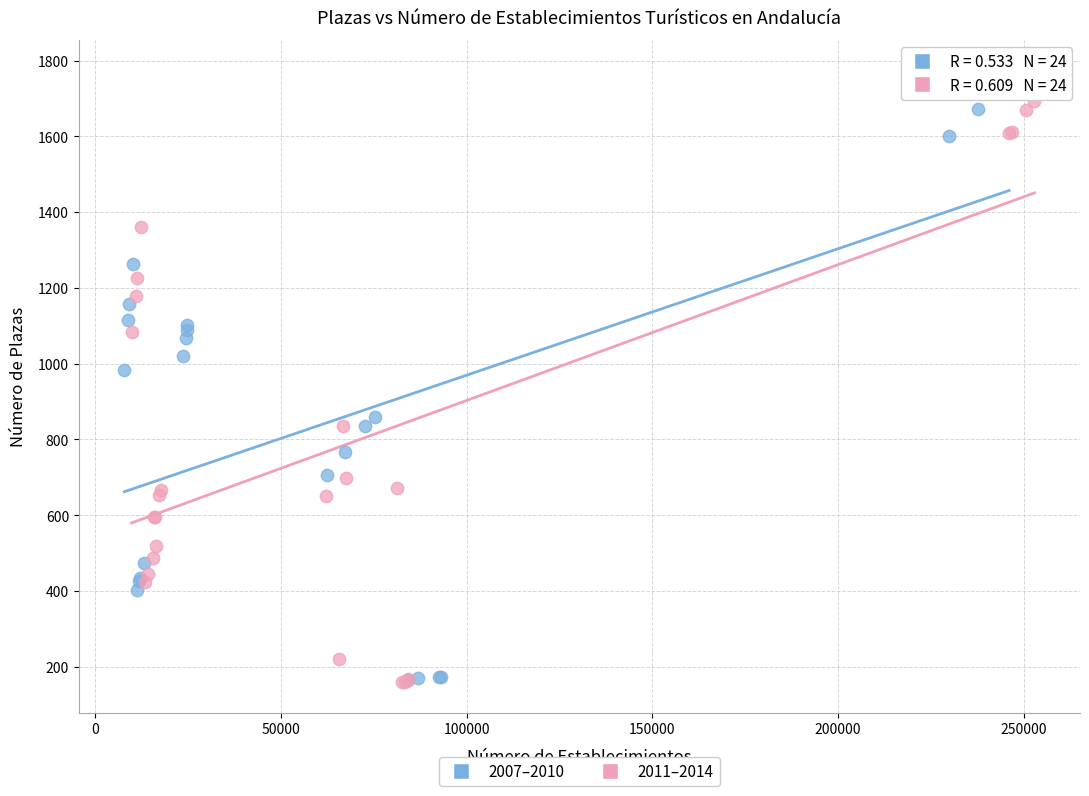

Which series has the widest spread of Y values?

2007–2010